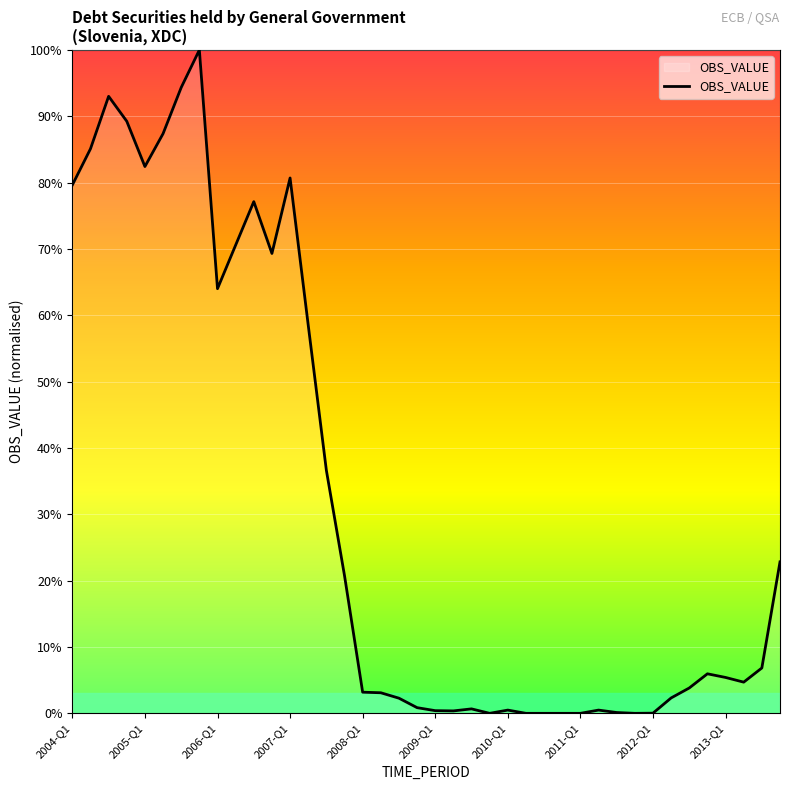

What is the greatest value displayed?

100.0